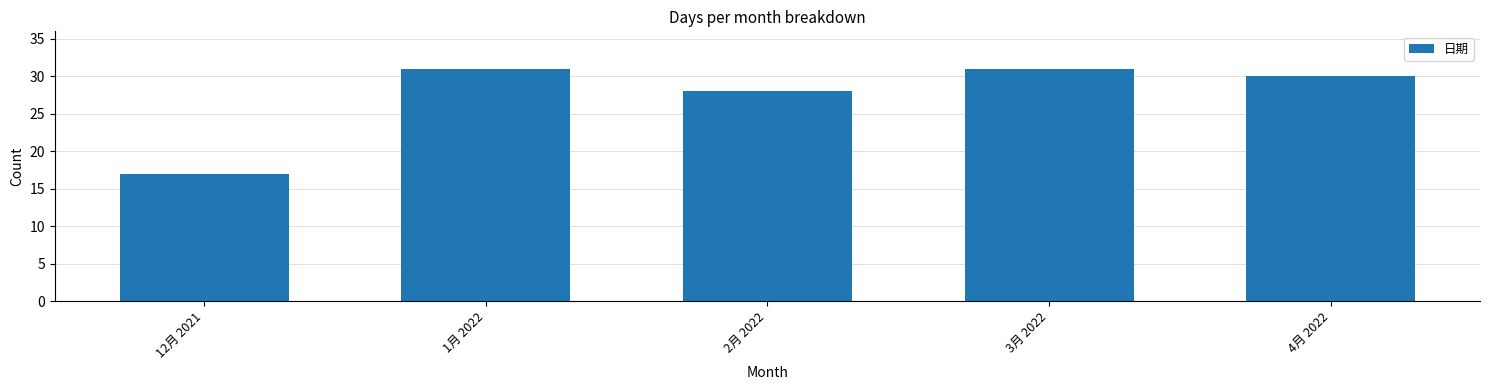

Approximately how many times larger is the value at 3月 2022 compared to 2月 2022?

1.1